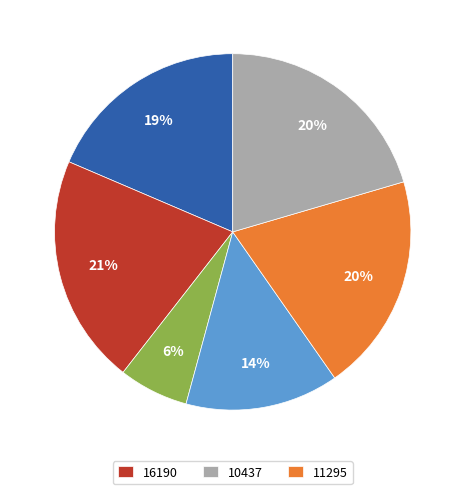

How many segments does this pie chart have?

6